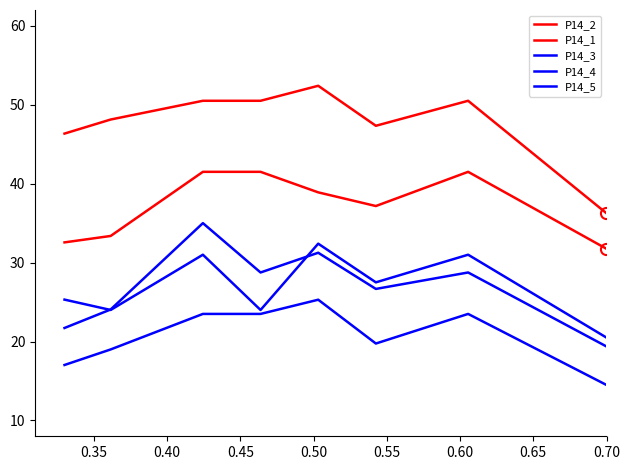

What is the sum of all P14_5 values?

166.1